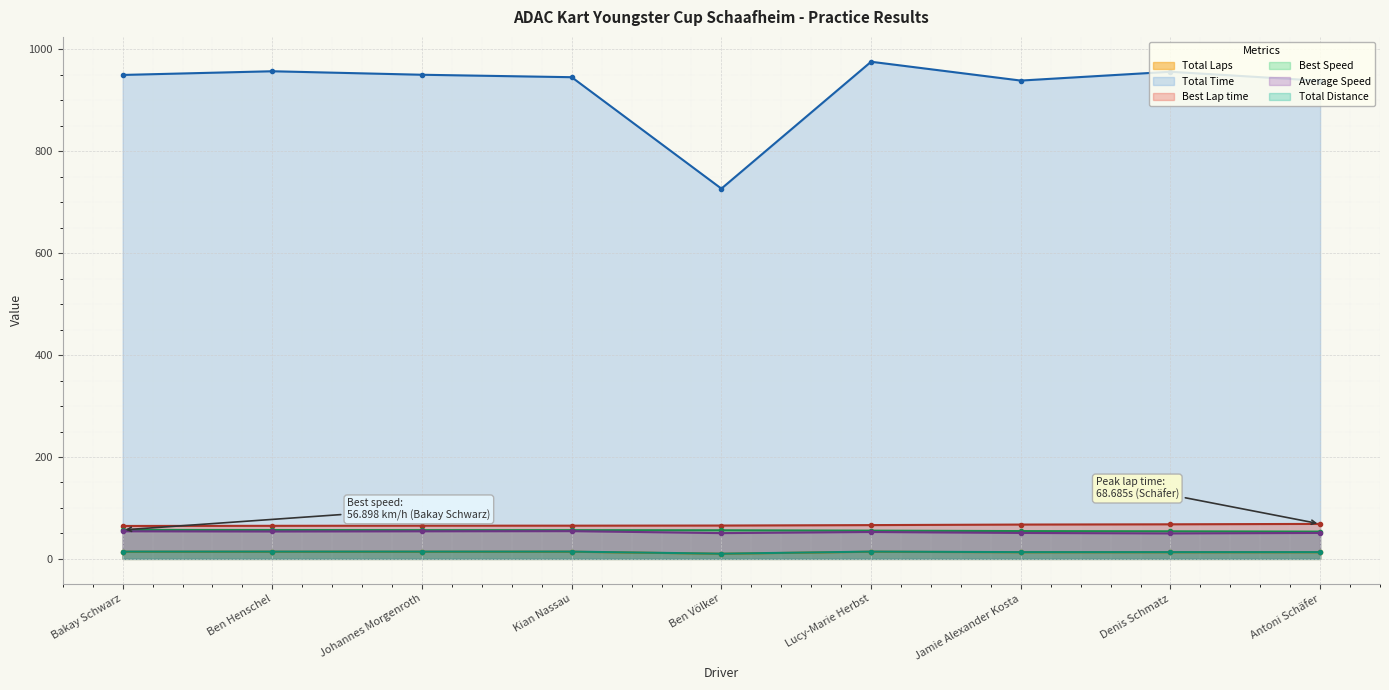

Rank the series at Denis Schmatz from highest to lowest value.

Total Time, Best Lap time, Best Speed, Average Speed, Total Distance, Total Laps